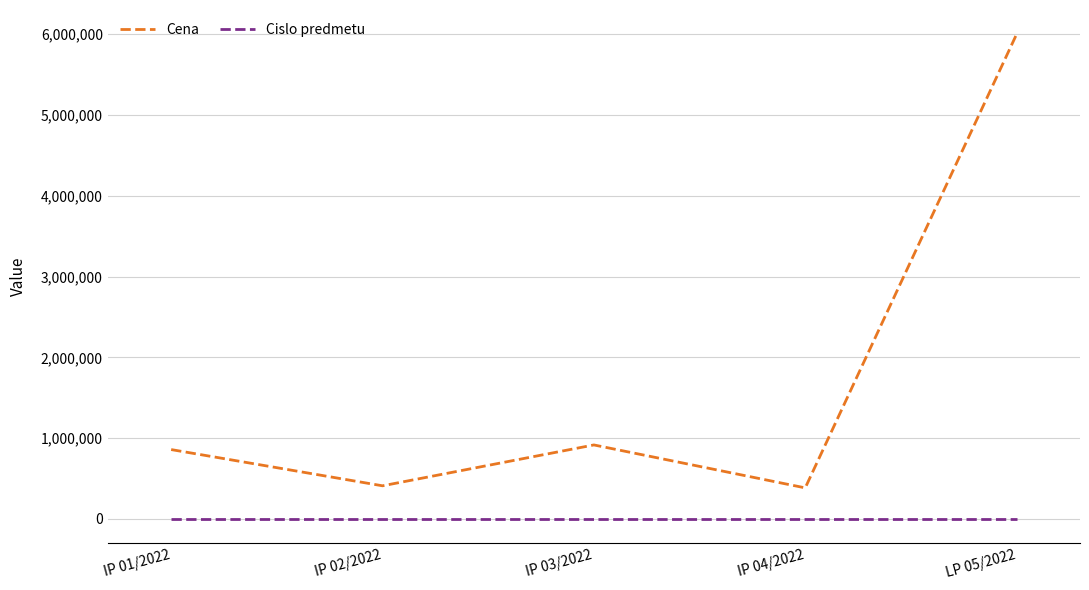

Count the number of data series in this chart.

2